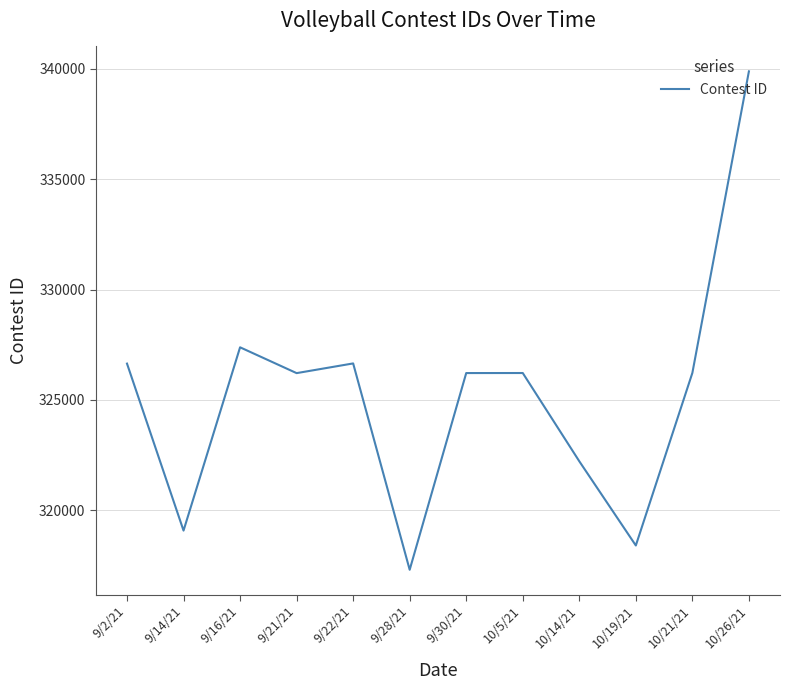

Which has a higher value, 10/14/21 or 9/21/21?

9/21/21